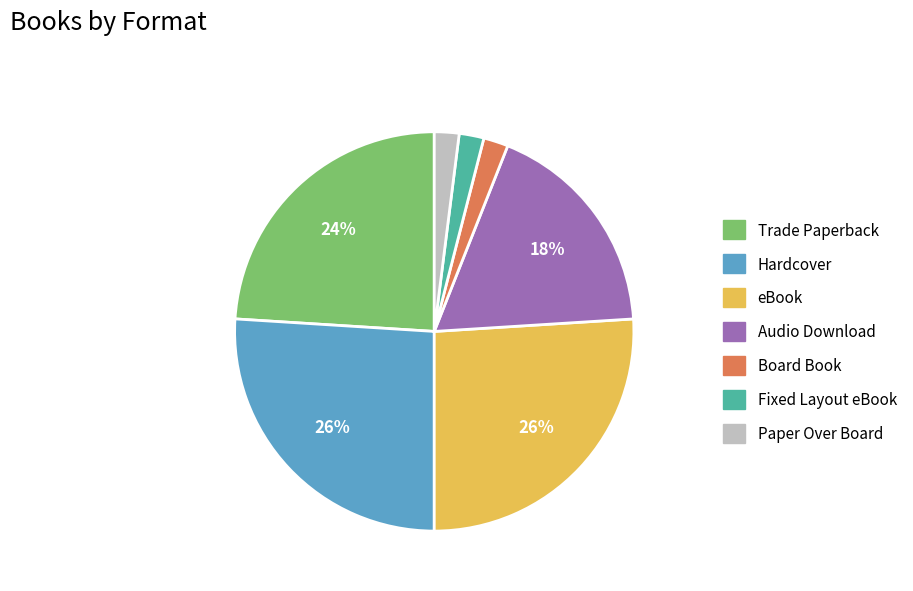

Does Paper Over Board account for over 50% of the chart?

No